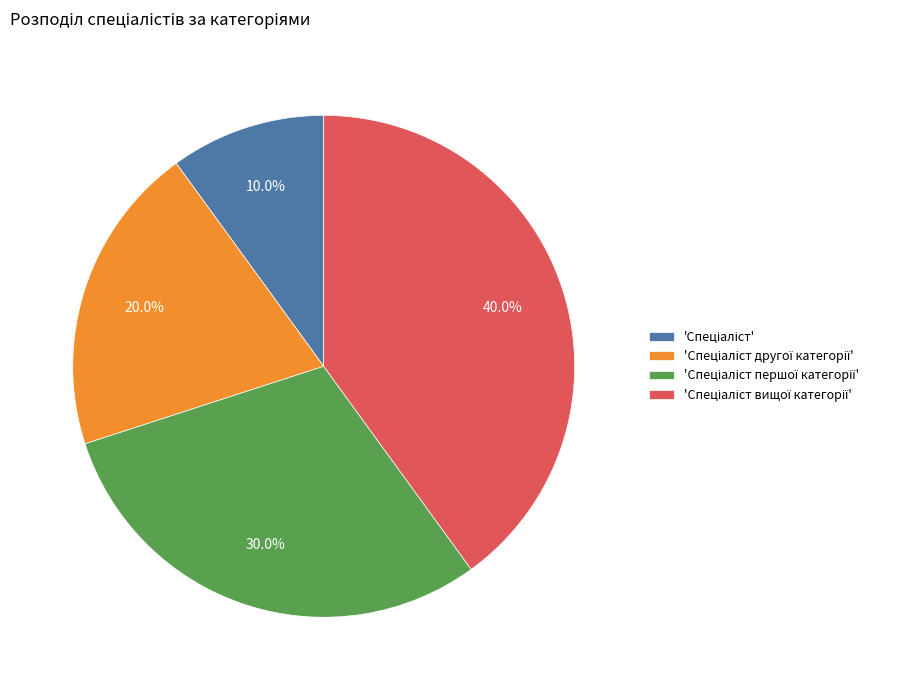

Is there any slice that represents more than half of the pie?

No